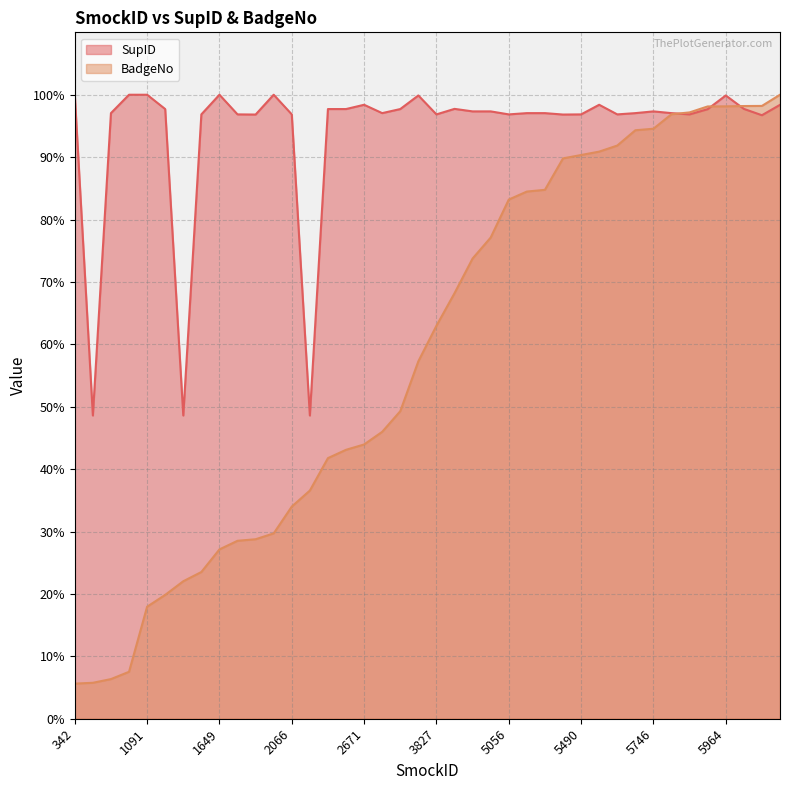

List the series in order of their overall mean, lowest first.

BadgeNo, SupID